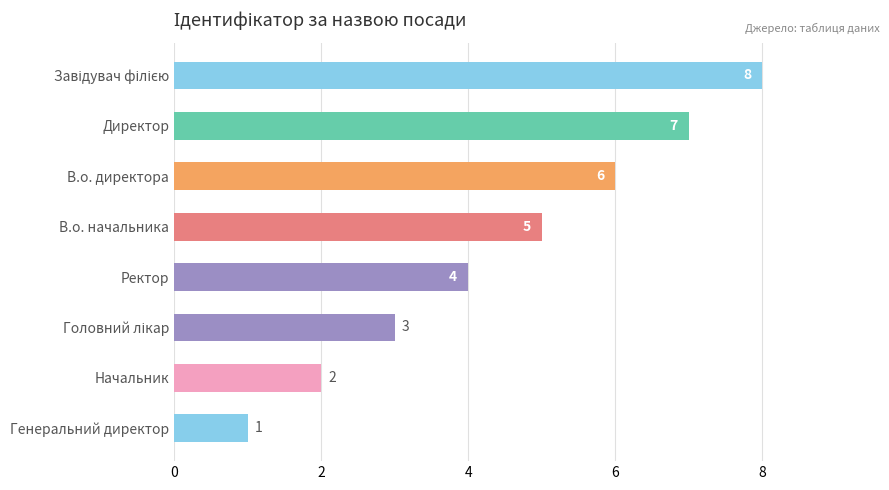

How many bars are there in total?

8